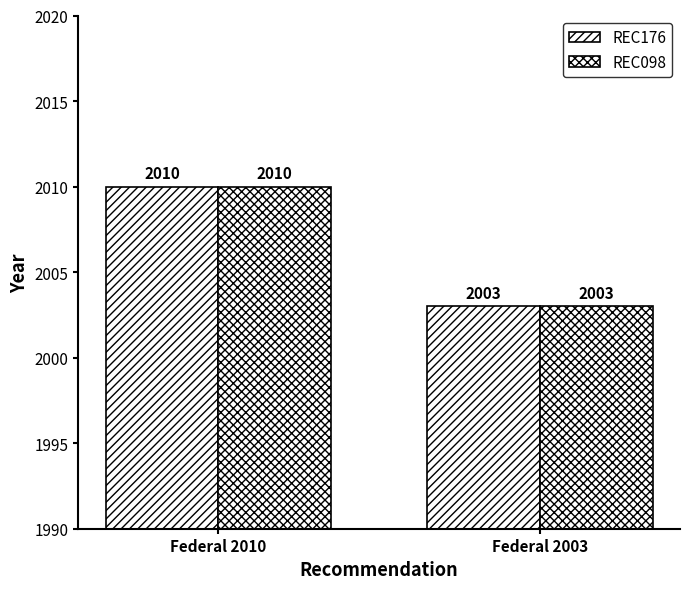

How many values in the REC098 series are below 2010?

1